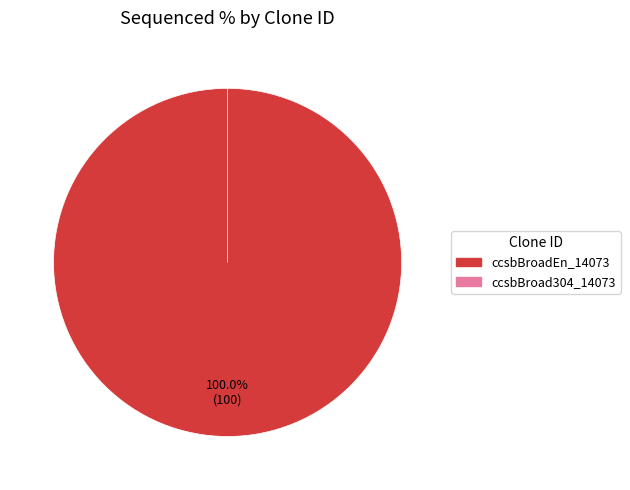

How many slices are in this pie chart?

2